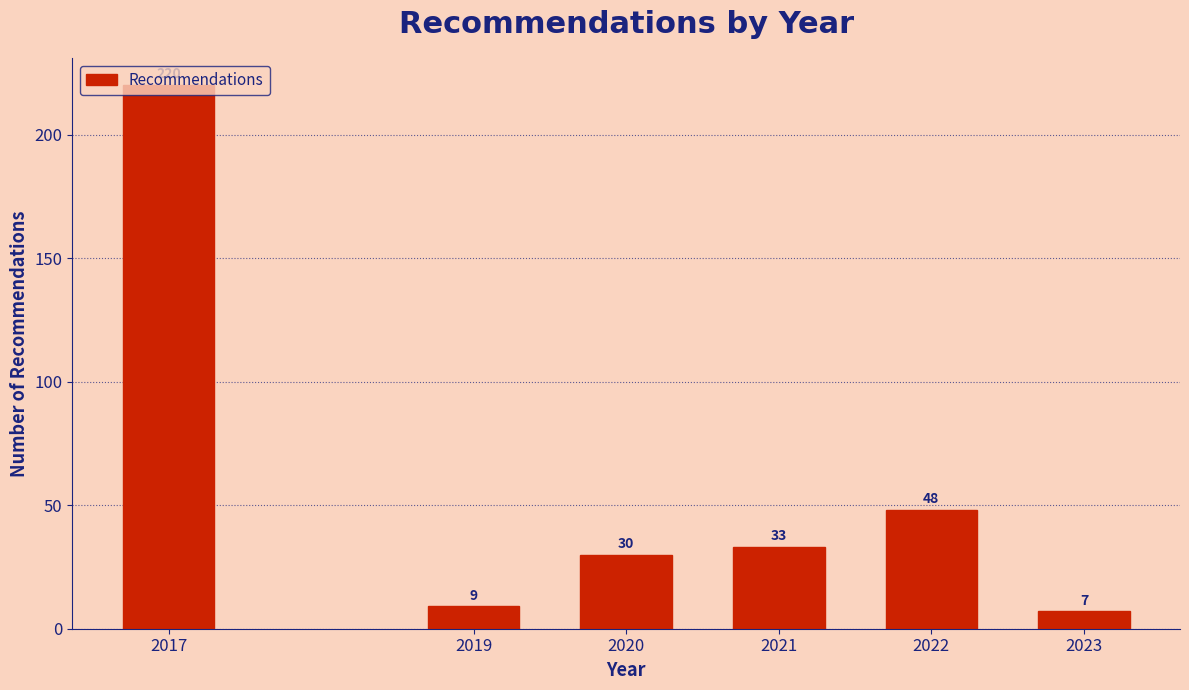

What is the value of the 5th bar from the left?

48